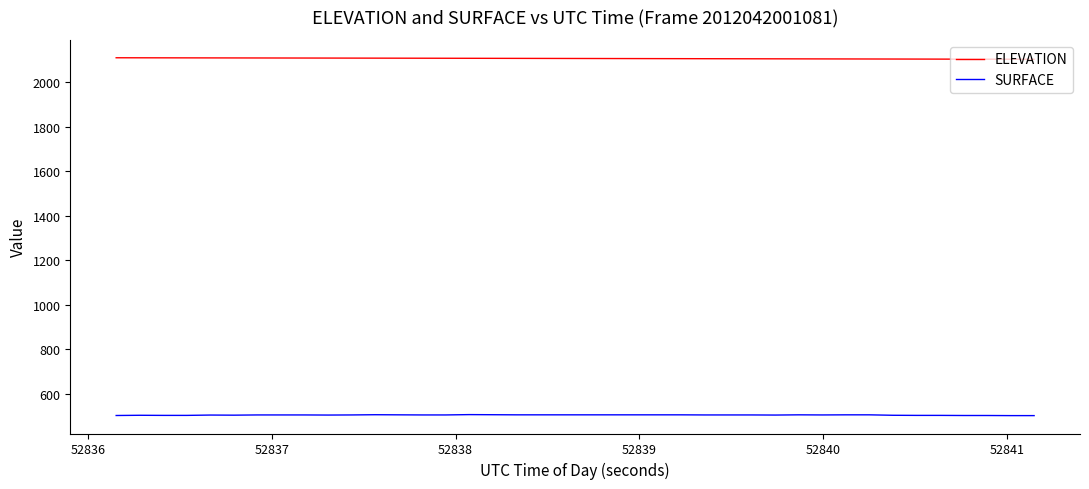

True or false: SURFACE and ELEVATION intersect in this chart.

False